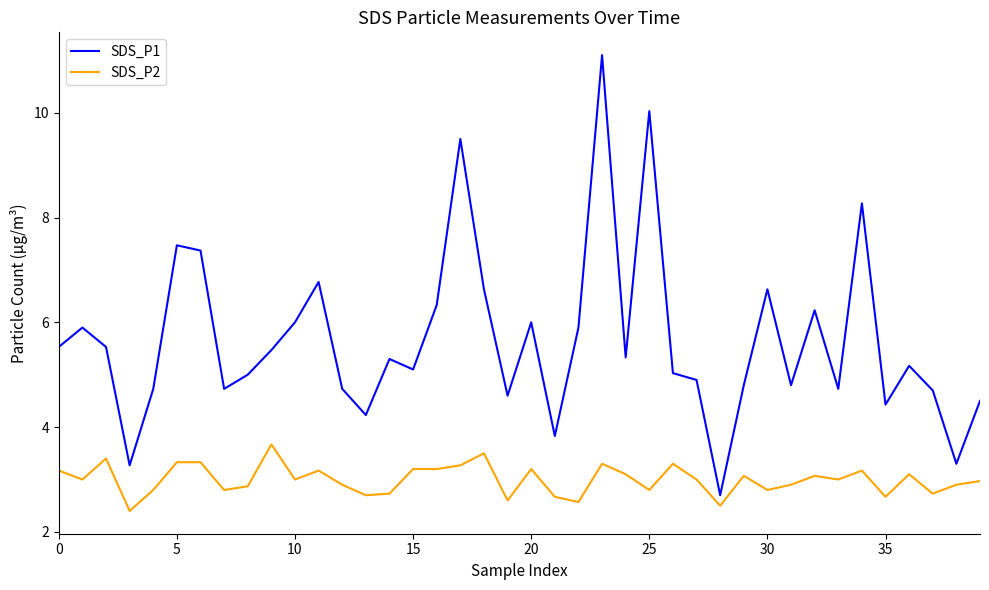

How many lines are shown in the chart?

2